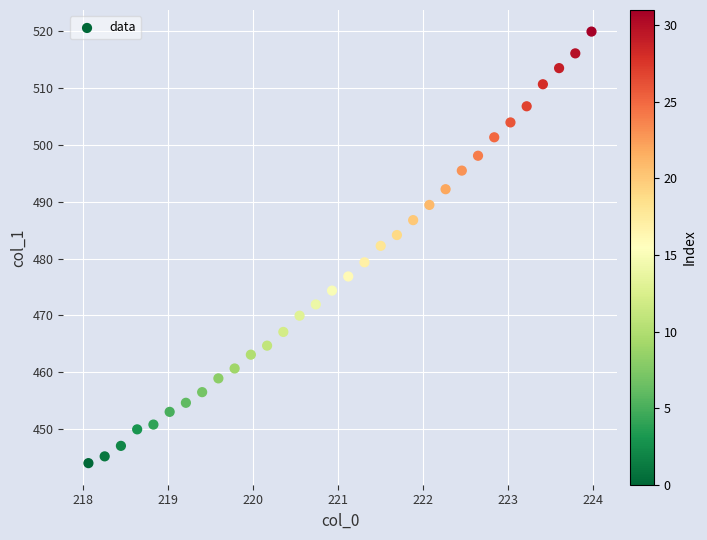

What is the range of X values (max minus min)?

5.9